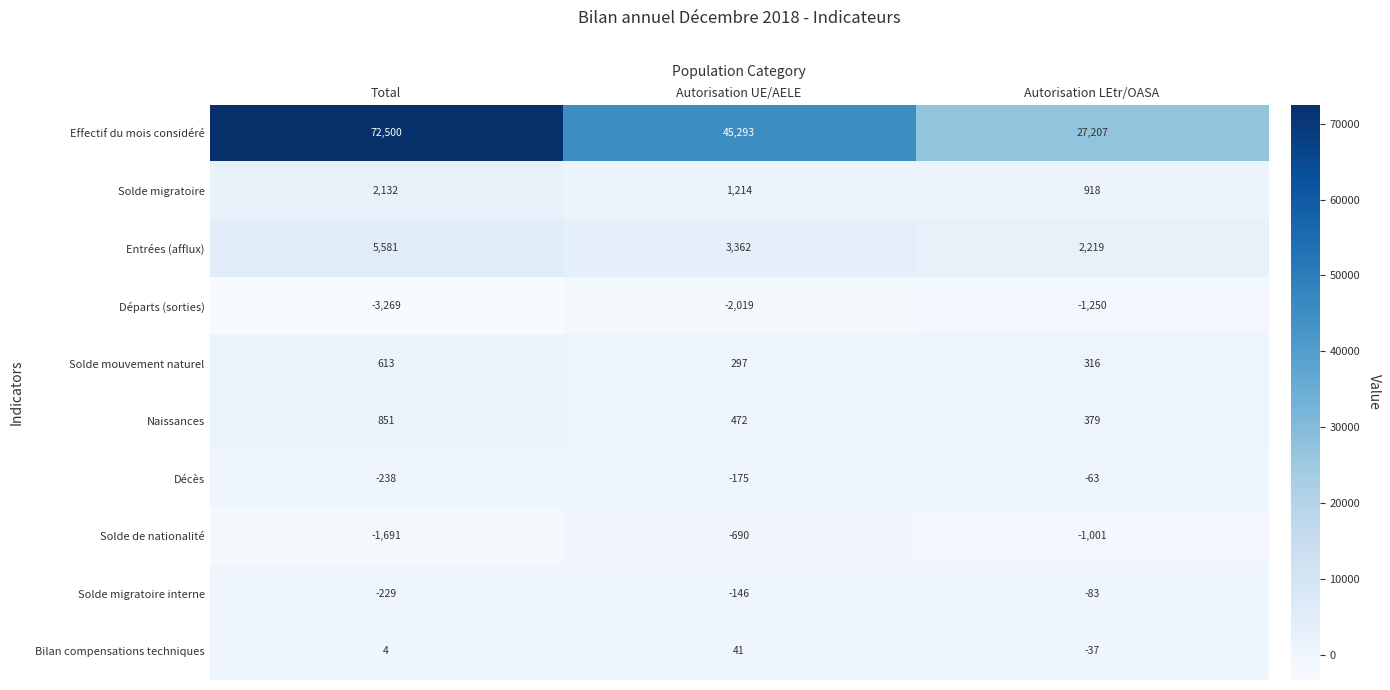

How many categories are shown in the chart?

3